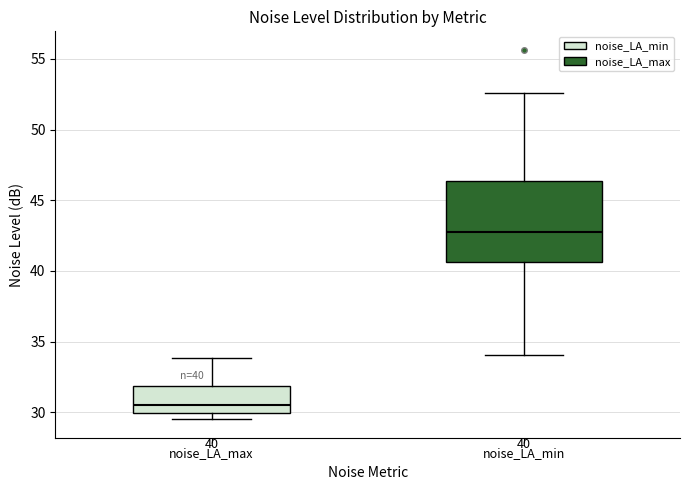

Which box has the lowest median line?

noise_LA_max